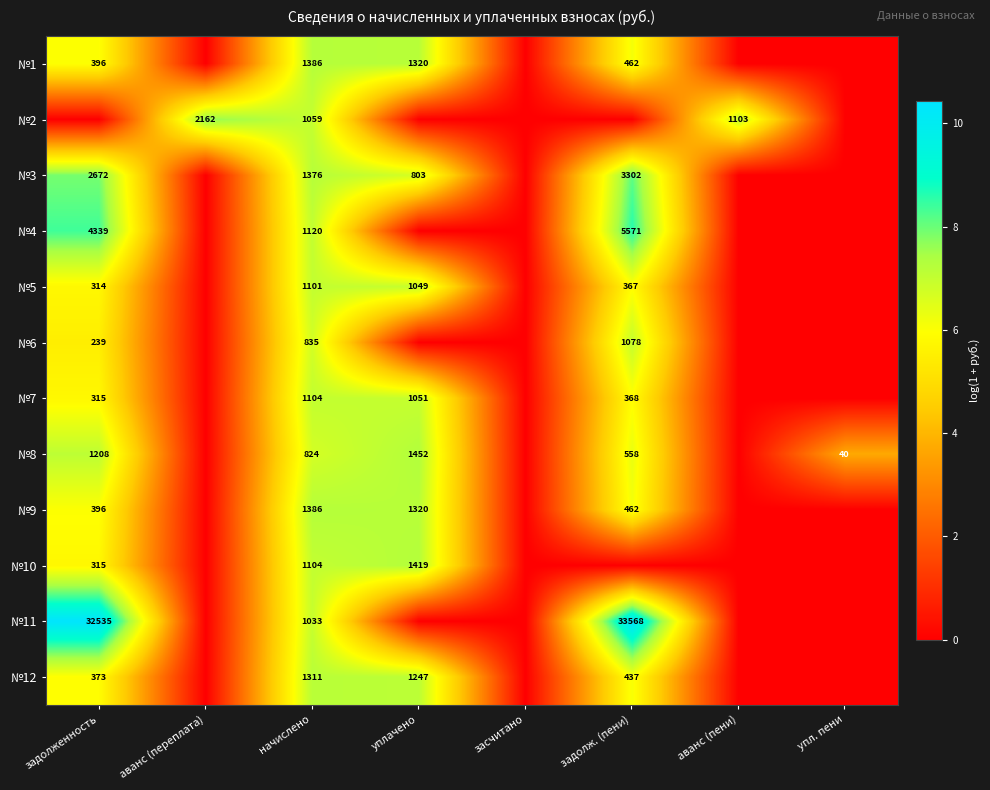

How many categories are shown in the chart?

8